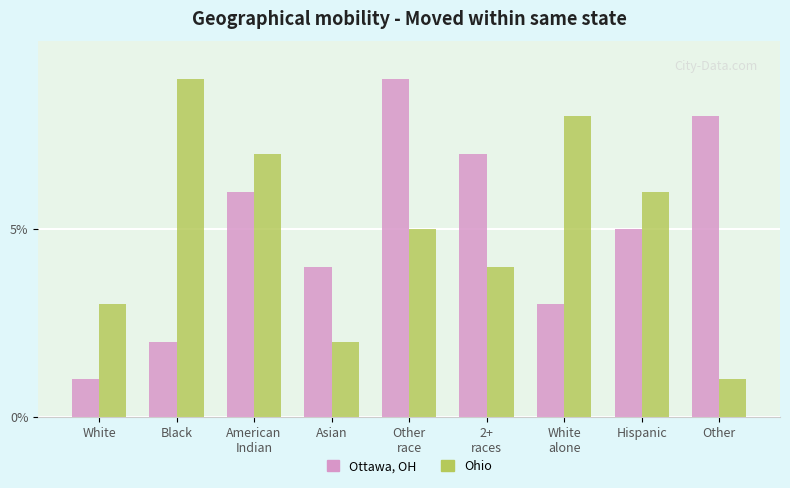

What is the difference between the maximum and minimum values in the Ohio series?

8